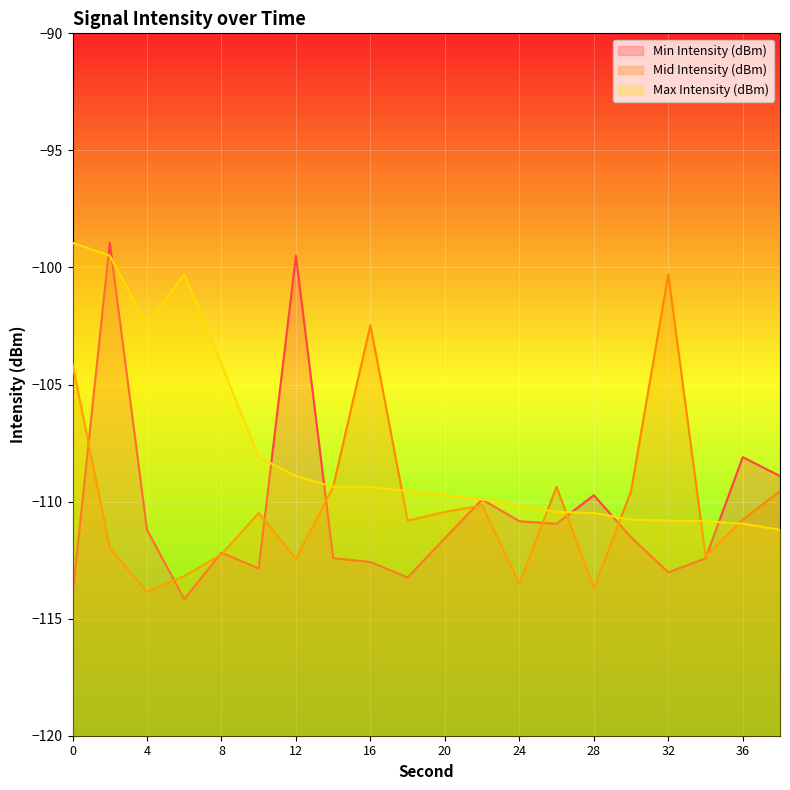

At how many categories does at least one series exceed -112?

20